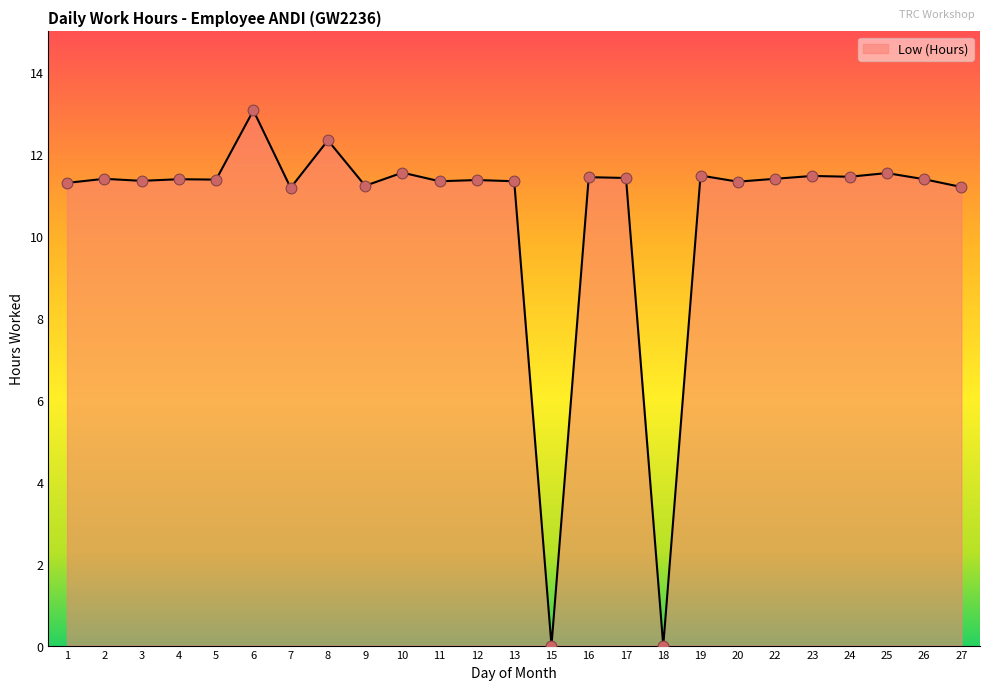

What is the change in value from 6 to 18?

-13.1